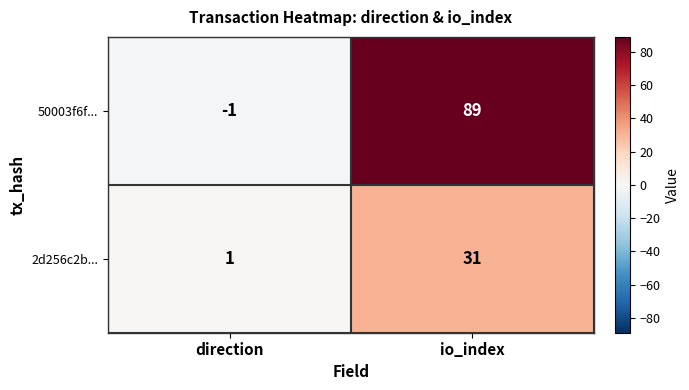

Reading left to right, list all the values displayed in this chart.

50003f6f...: direction=-1	io_index=89
2d256c2b...: direction=1	io_index=31